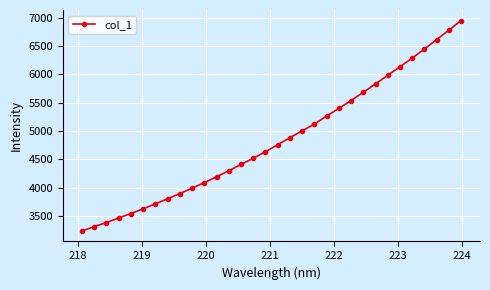

What is the value of the 22nd point from the left?

5400.1